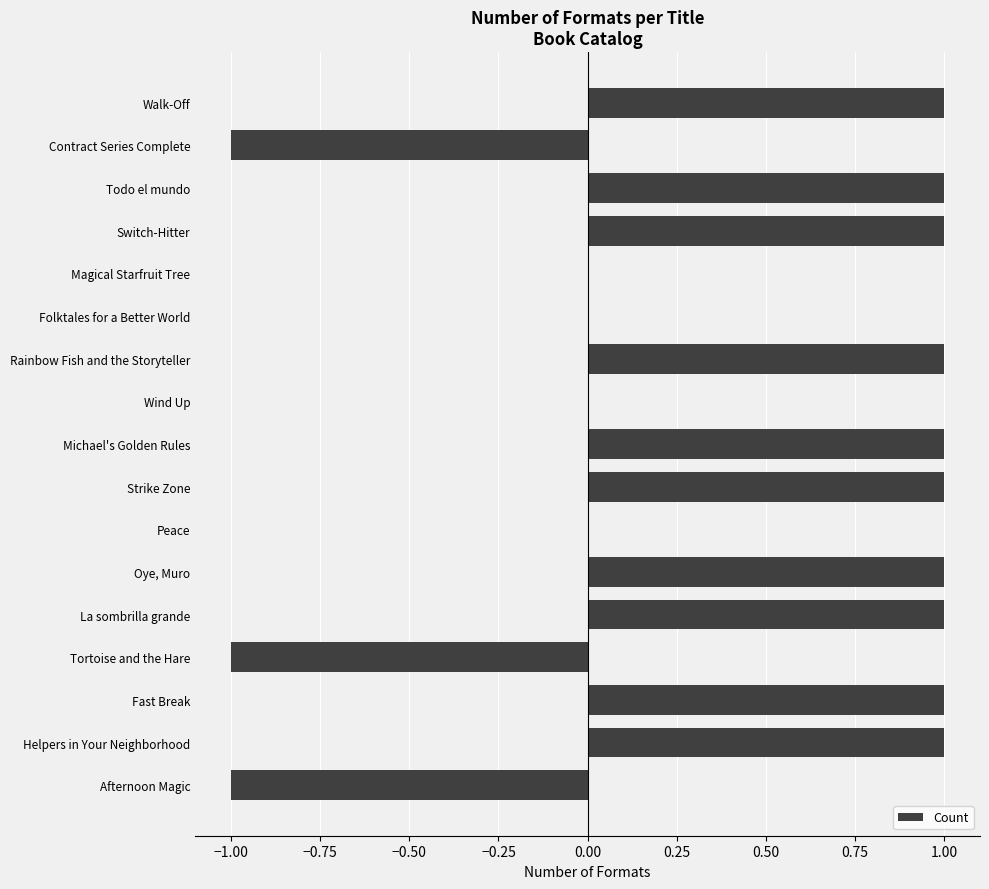

Are the bars horizontal?

Yes